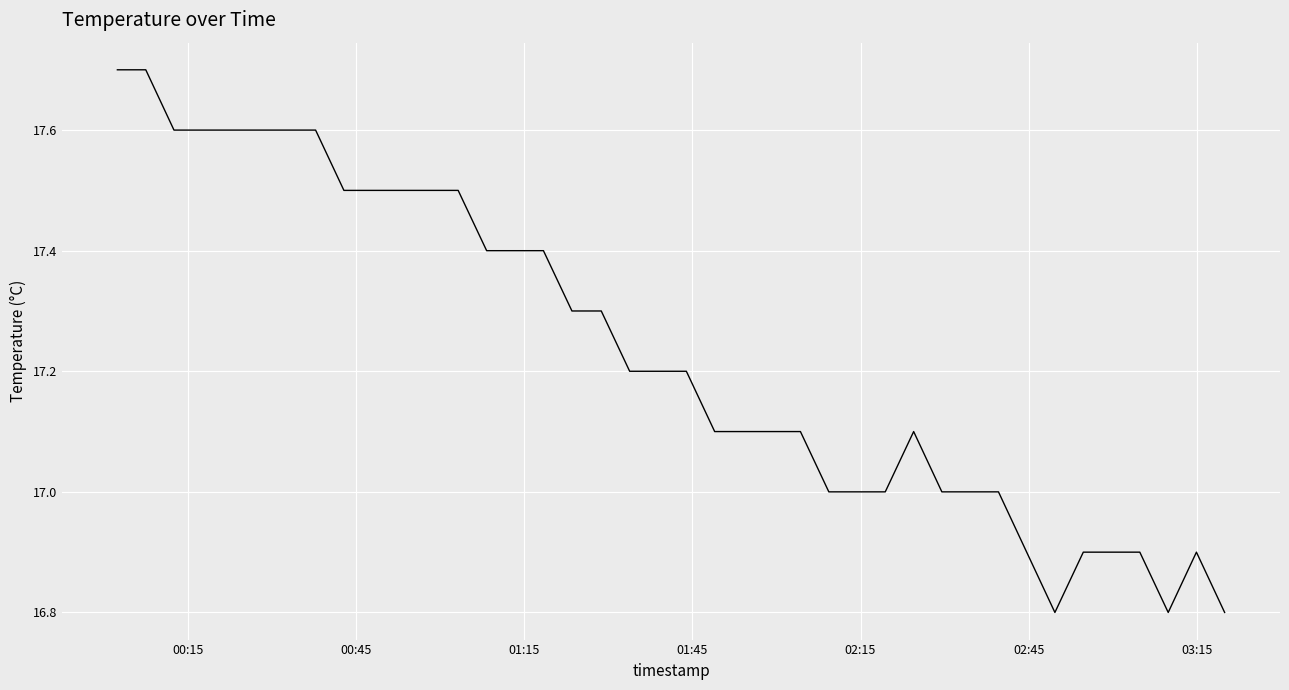

Reading left to right, what are all the values shown in this chart?

17.7	17.7	17.6	17.6	17.6	17.6	17.6	17.6	17.5	17.5	17.5	17.5	17.5	17.4	17.4	17.4	17.3	17.3	17.2	17.2	17.2	17.1	17.1	17.1	17.1	17.0	17.0	17.0	17.1	17.0	17.0	17.0	16.9	16.8	16.9	16.9	16.9	16.8	16.9	16.8